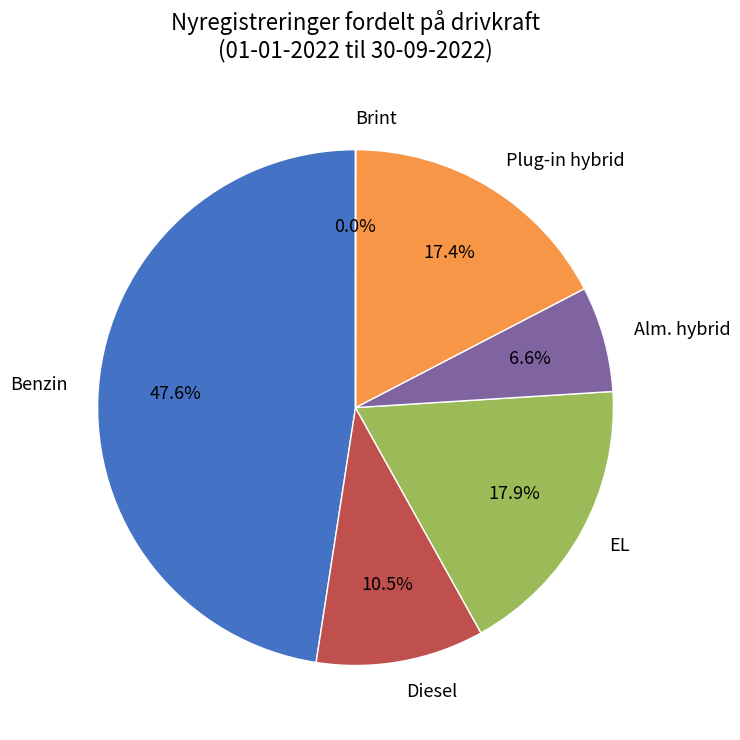

Which category has the biggest portion of the pie?

Benzin